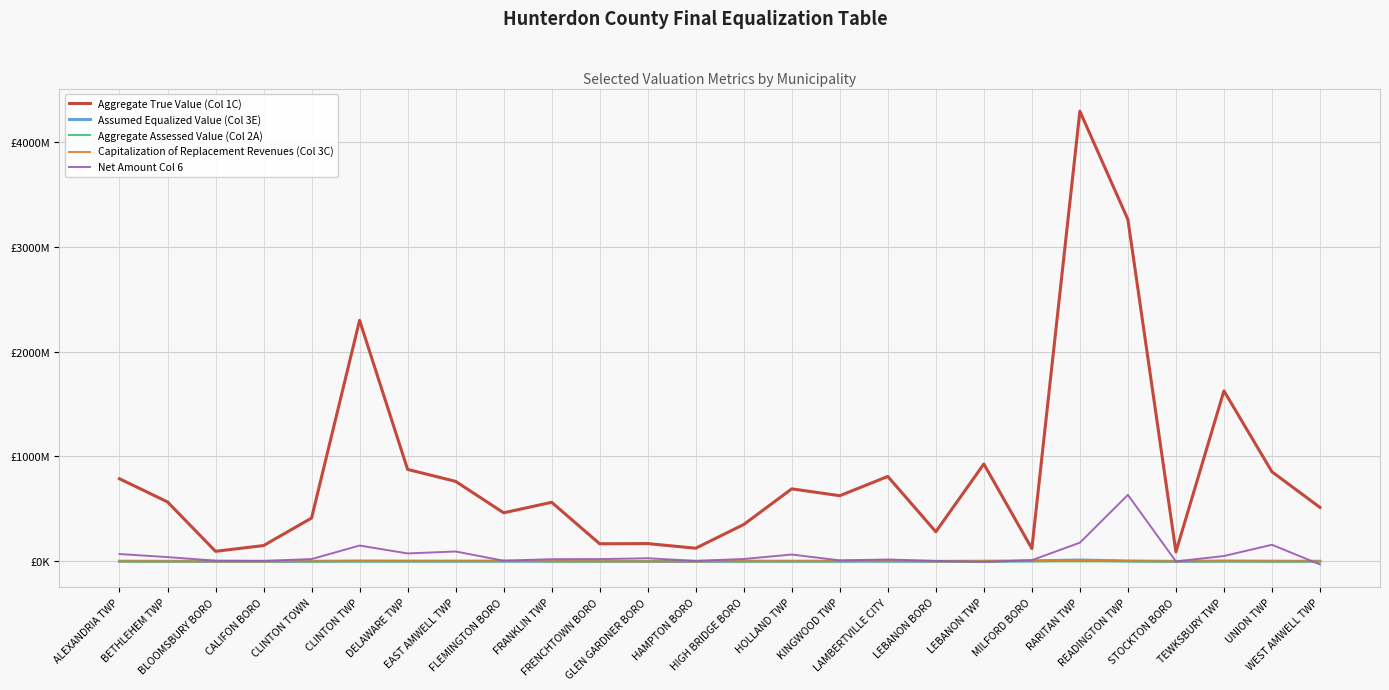

What is the label of the 14th point from the right?

HAMPTON BORO